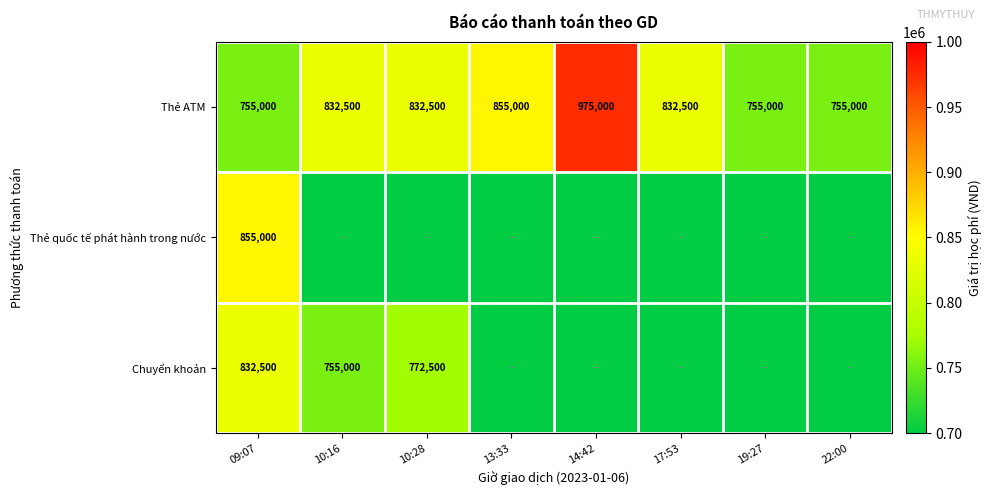

At how many categories does at least one series exceed 654491?

8